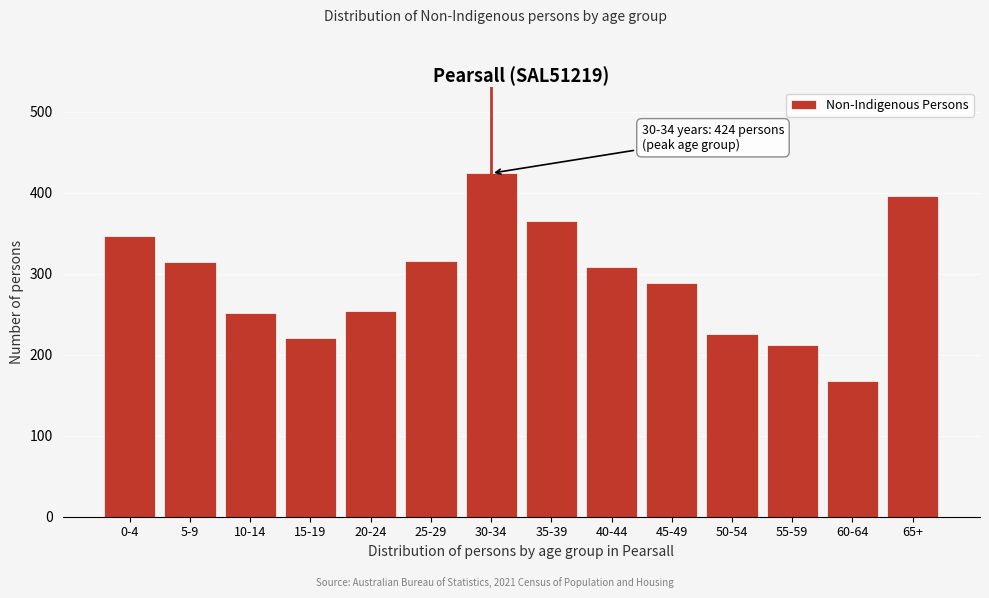

At which category does the chart reach its minimum across all series?

60-64